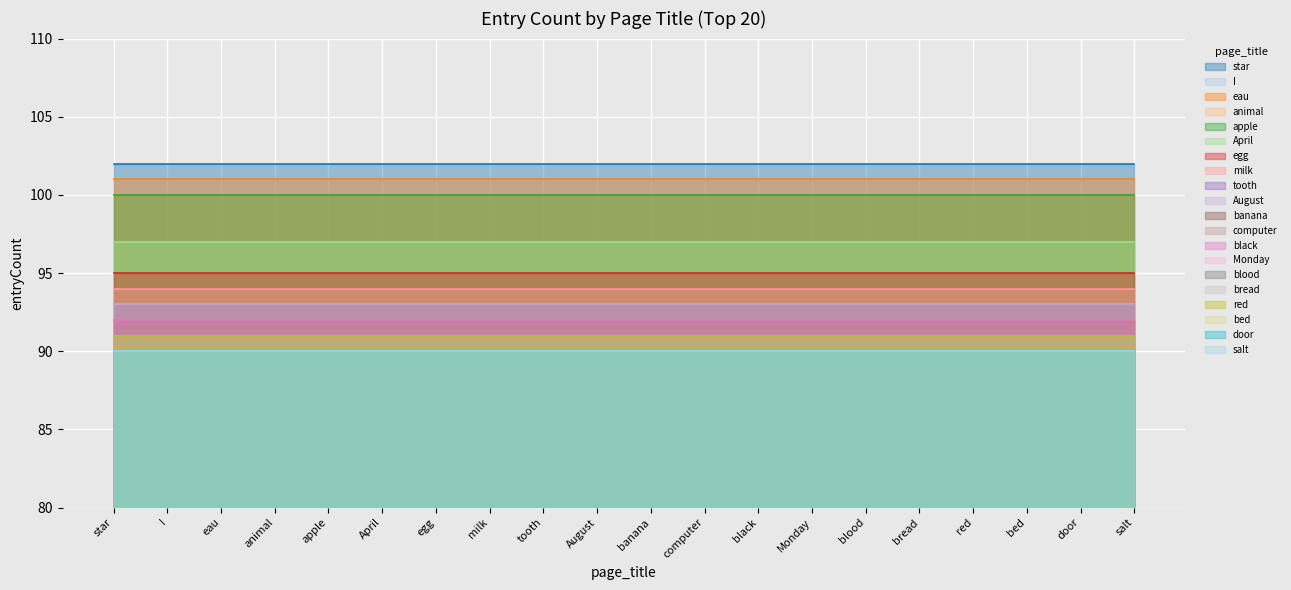

What is the difference between the second highest and second lowest values?

11